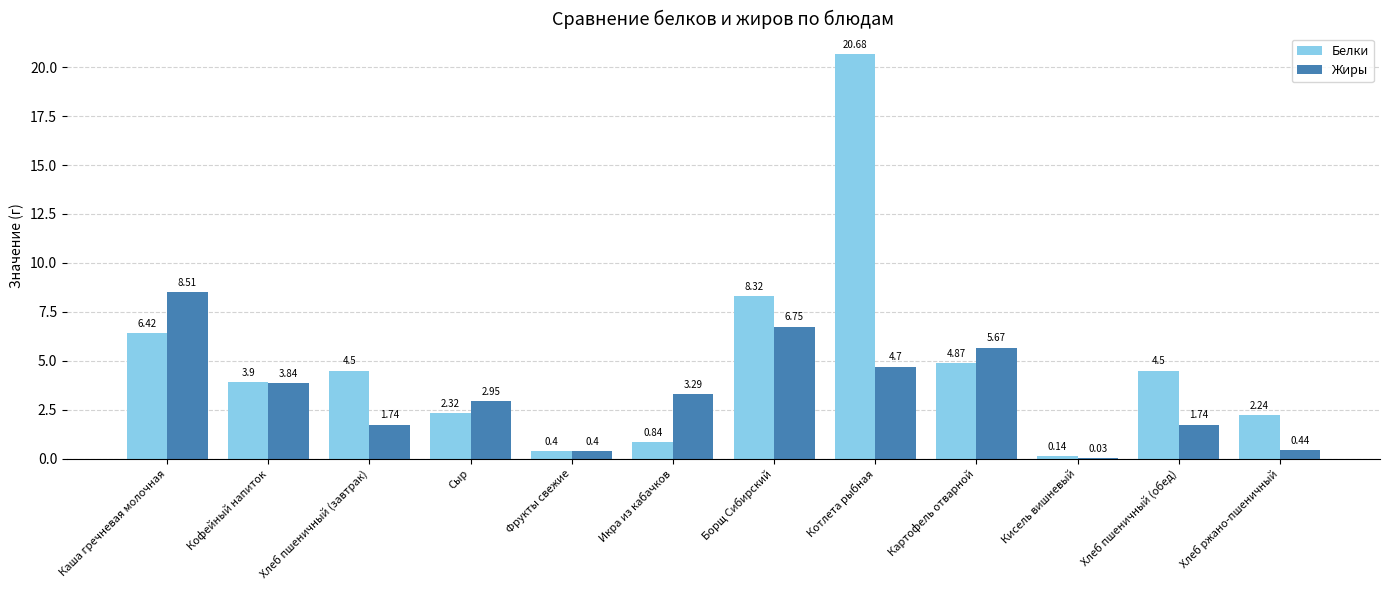

The value of Жиры at Каша гречневая молочная is 8.5. True or false?

True